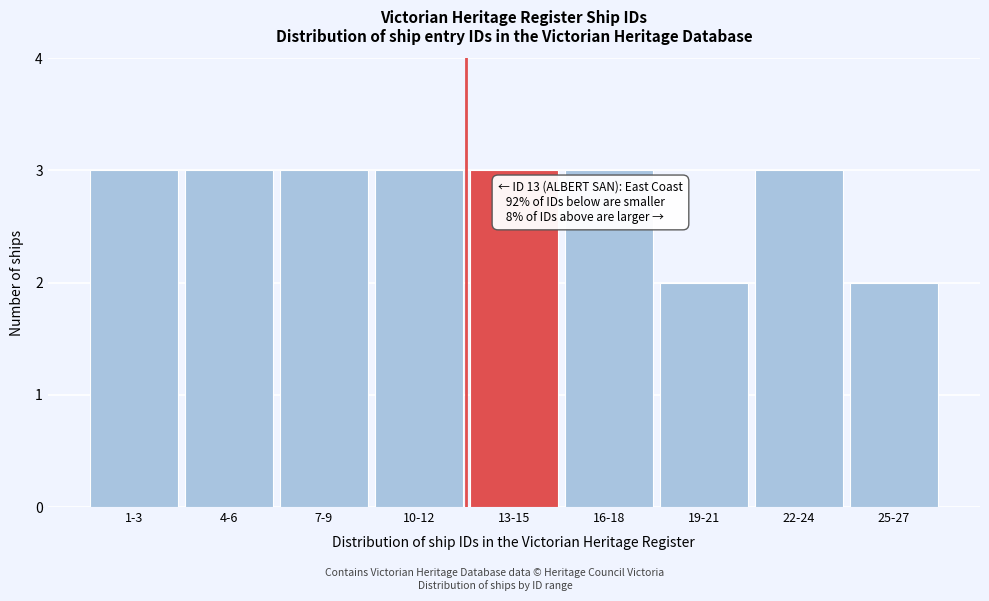

Reading right to left, extract all data points from this chart.

25-27=2	22-24=3	19-21=2	16-18=3	13-15=3	10-12=3	7-9=3	4-6=3	1-3=3